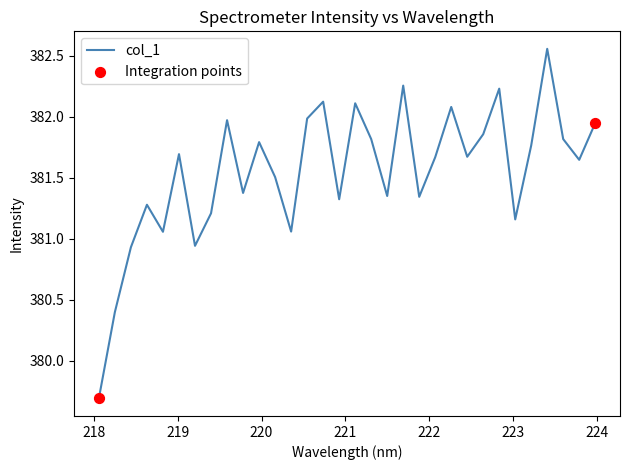

What is the difference between the maximum and minimum values?

2.9